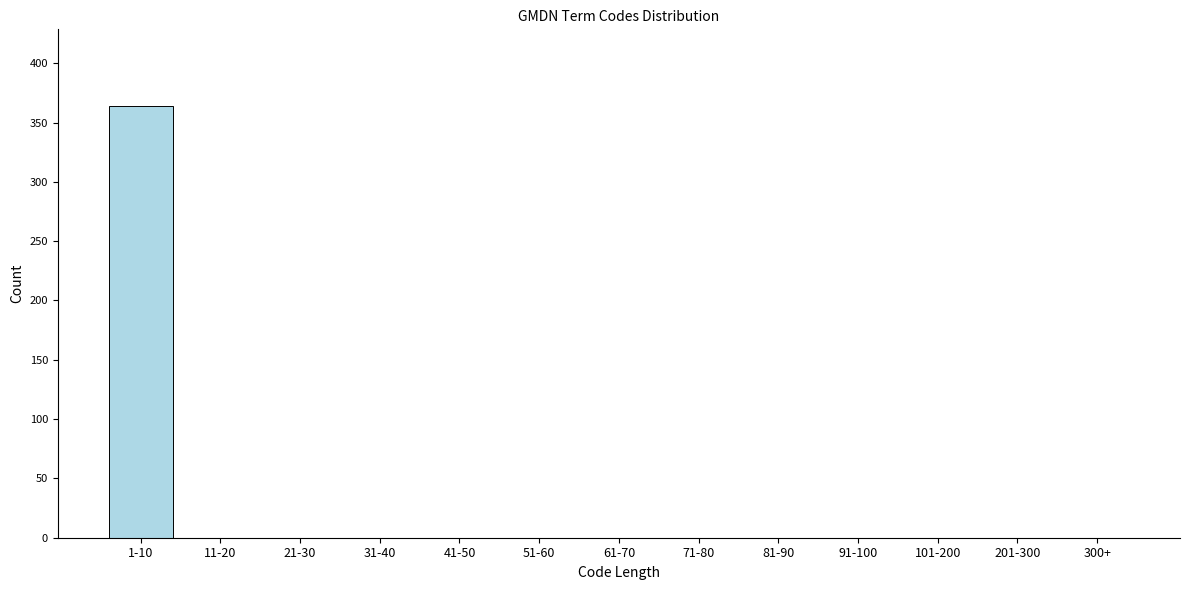

Which category has the highest value across all series?

1-10